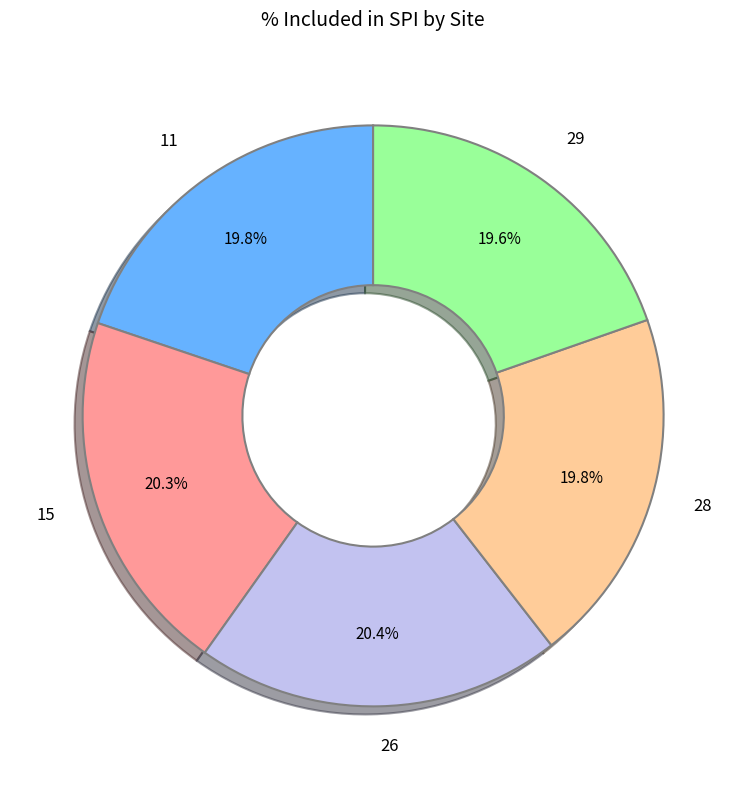

Which has a higher value, 15 or 29?

15